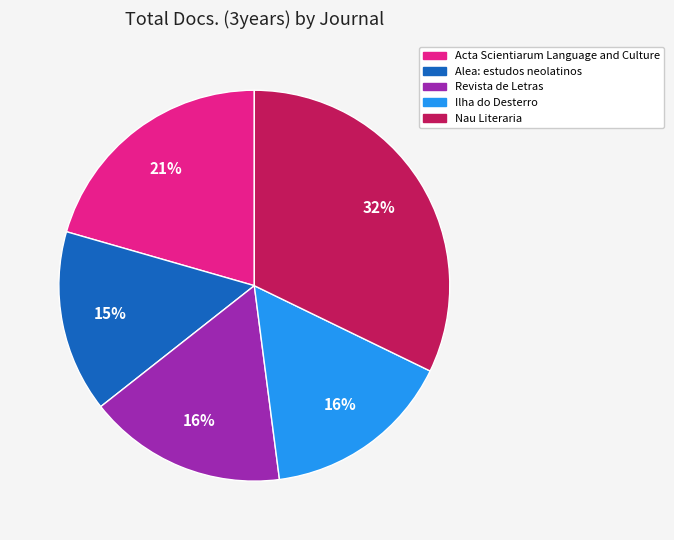

Does Ilha do Desterro represent more than half of the total?

No